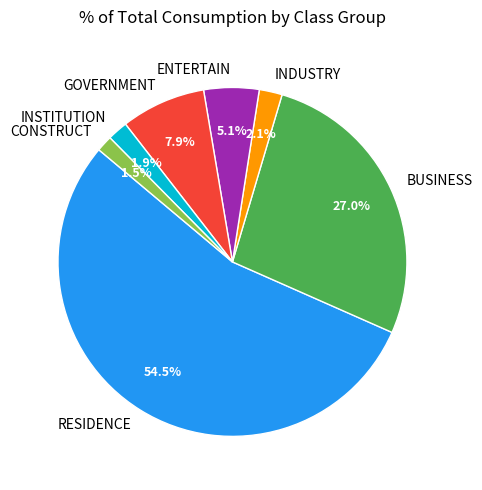

Between INDUSTRY and GOVERNMENT, which is larger?

GOVERNMENT